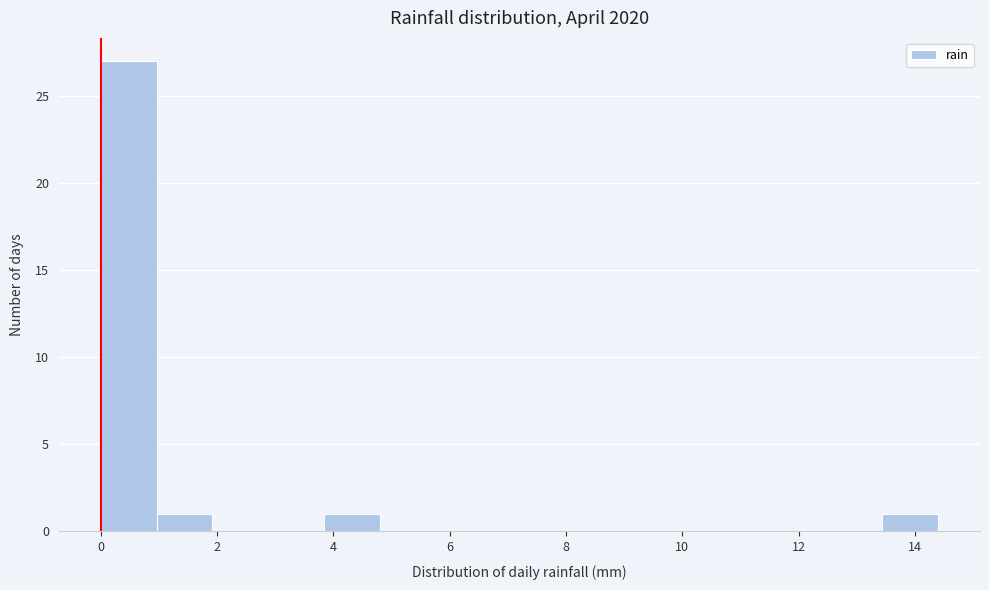

Reading left to right, transcribe this chart: for each bar, give the range it covers on the x-axis and its height. Neither the bar edges nor the heights are printed on the chart, so give them approximately, as read against the axes.

0.00 to 0.96: 27
0.96 to 1.92: 1
1.92 to 2.88: 0
2.88 to 3.84: 0
3.84 to 4.80: 1
4.80 to 5.76: 0
5.76 to 6.72: 0
6.72 to 7.68: 0
7.68 to 8.64: 0
8.64 to 9.60: 0
9.60 to 10.56: 0
10.56 to 11.52: 0
11.52 to 12.48: 0
12.48 to 13.44: 0
13.44 to 14.40: 1